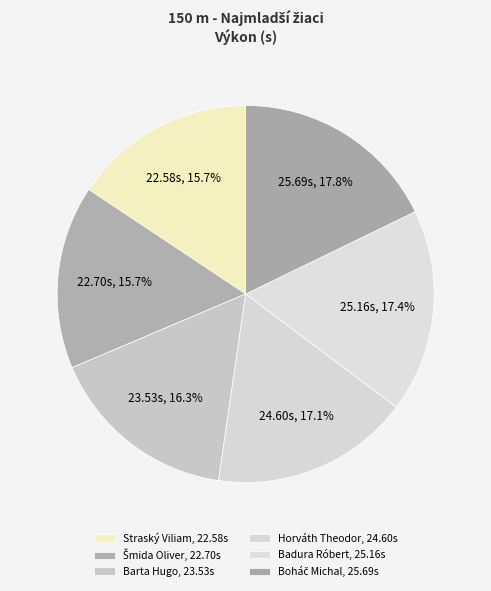

Count the number of slices in the pie.

6